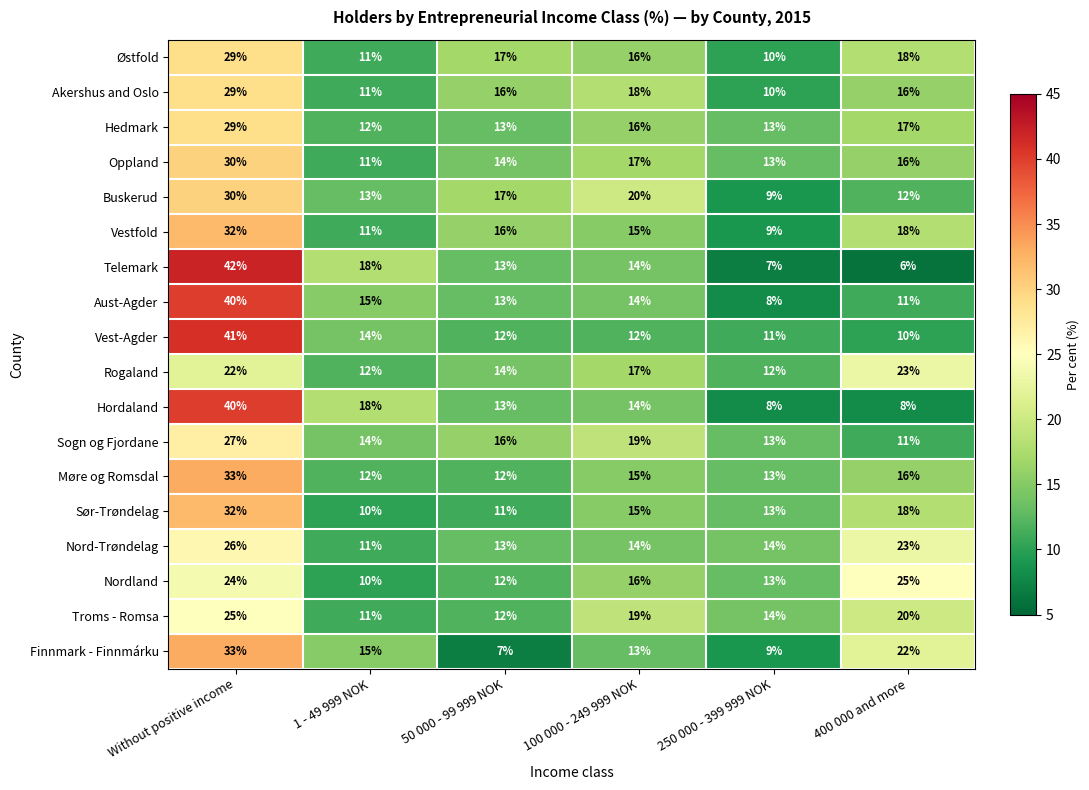

How many data points does each series have?

6